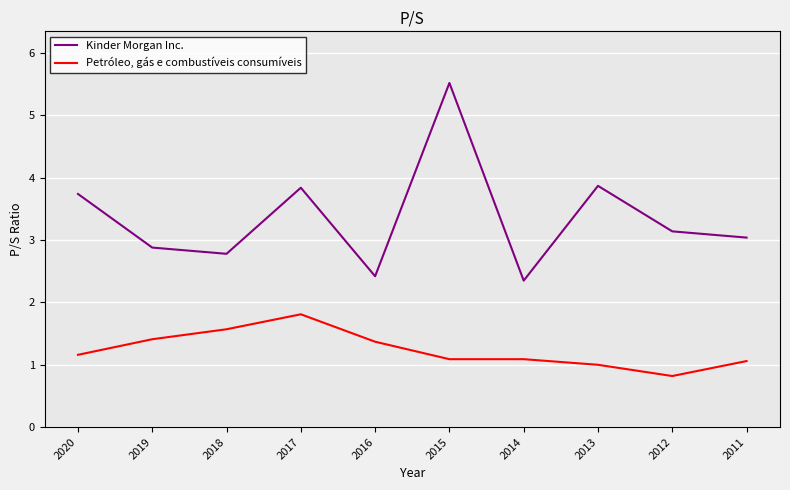

What is the minimum value for Kinder Morgan Inc.?

2.4